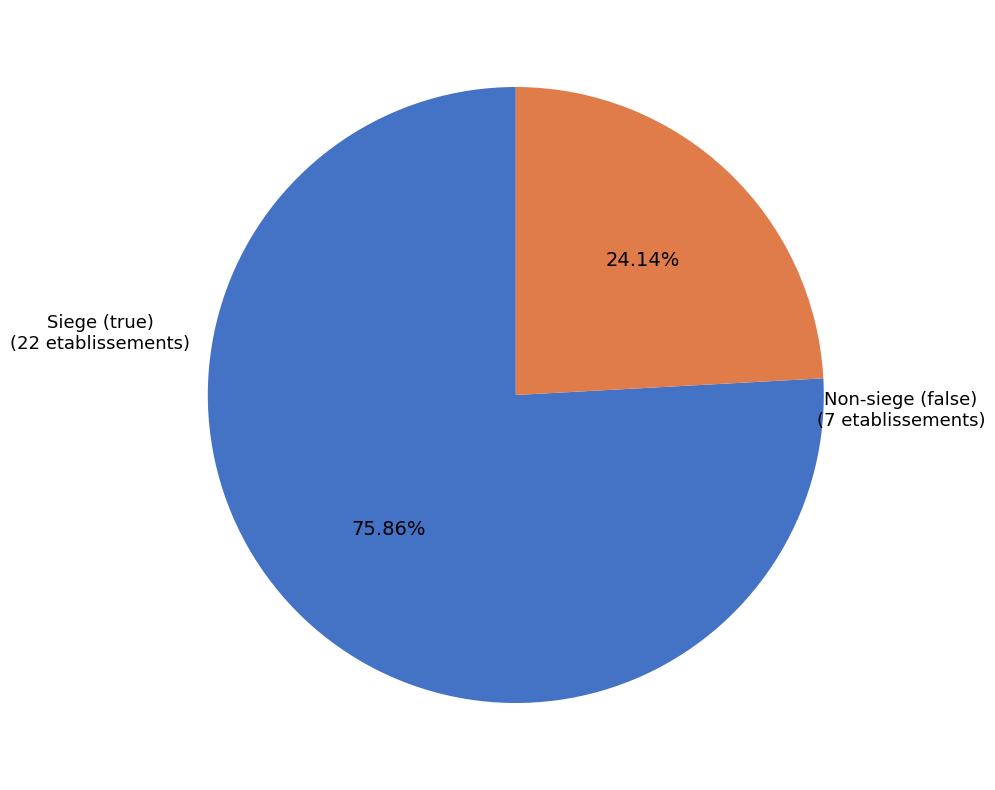

Is there a majority slice in this chart?

Yes